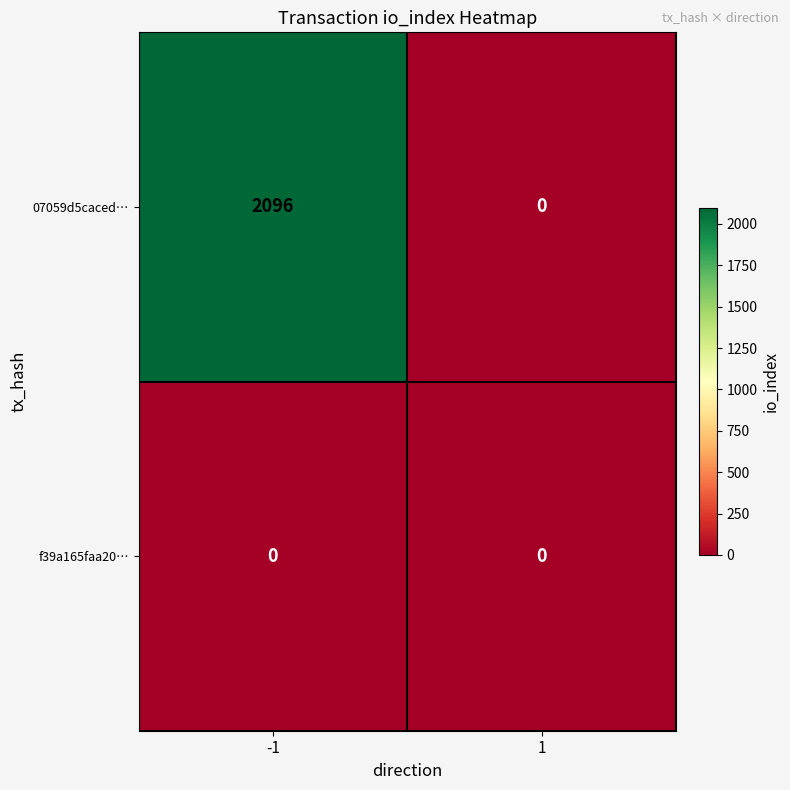

Rank the series at -1 from highest to lowest value.

07059d5caced…, f39a165faa20…